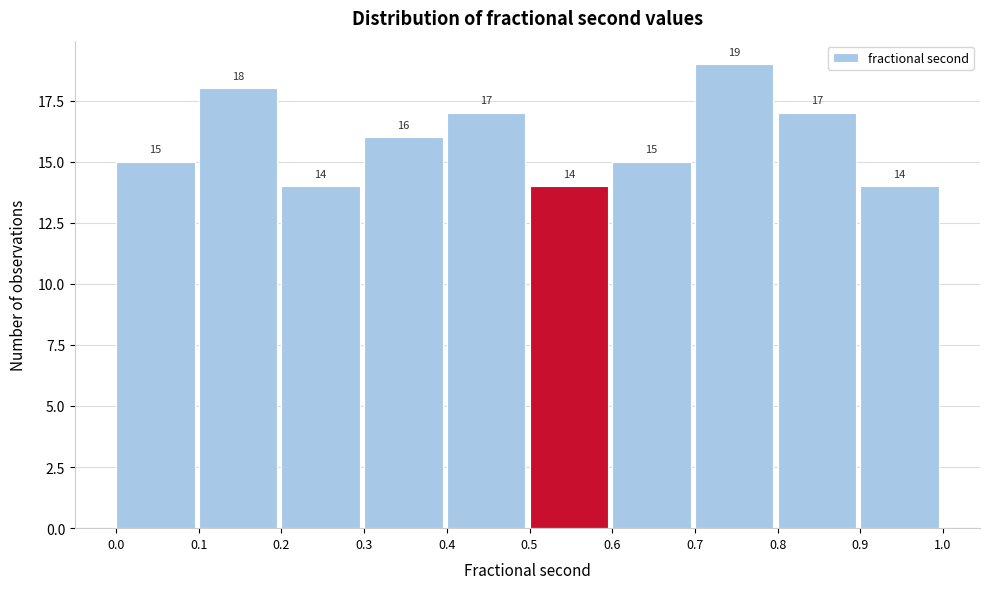

Over which range of the x-axis is the bar tallest?

0.7 to 0.8